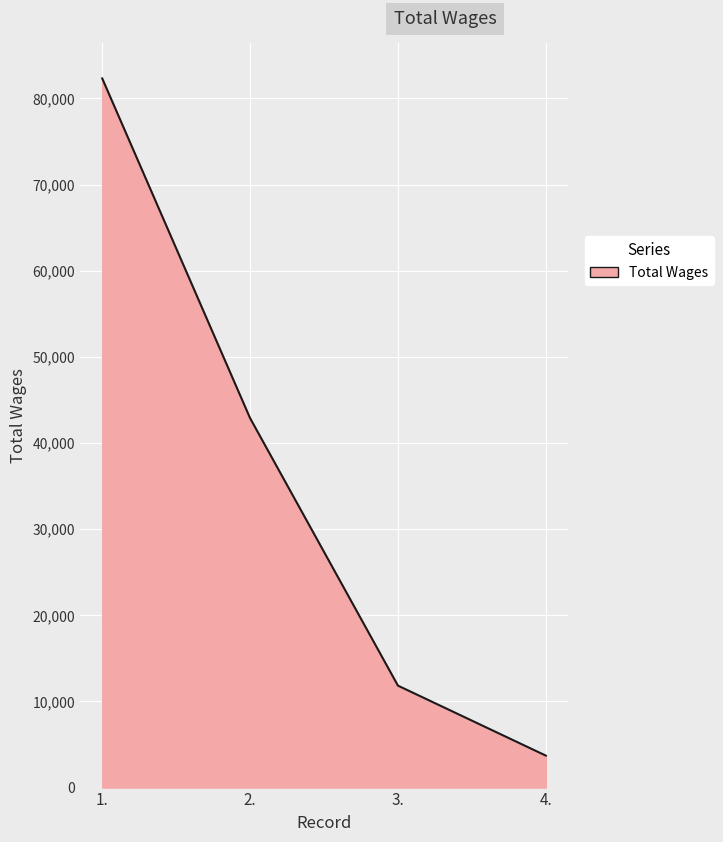

What is the average value?

35190